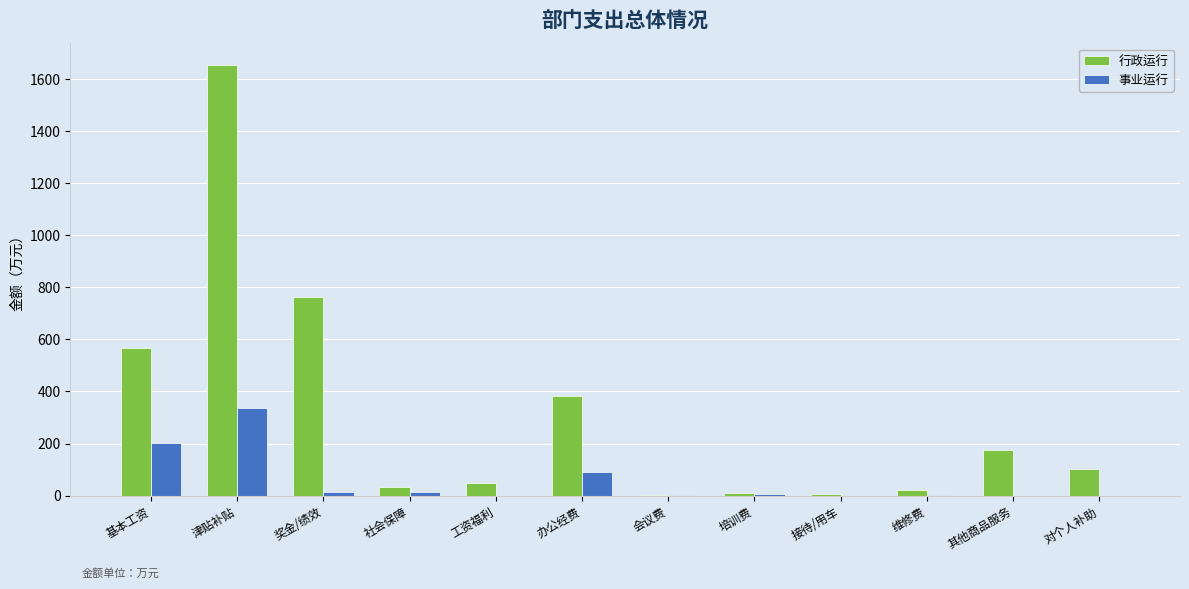

Where is 行政运行 nearest to the value 828?

奖金/绩效